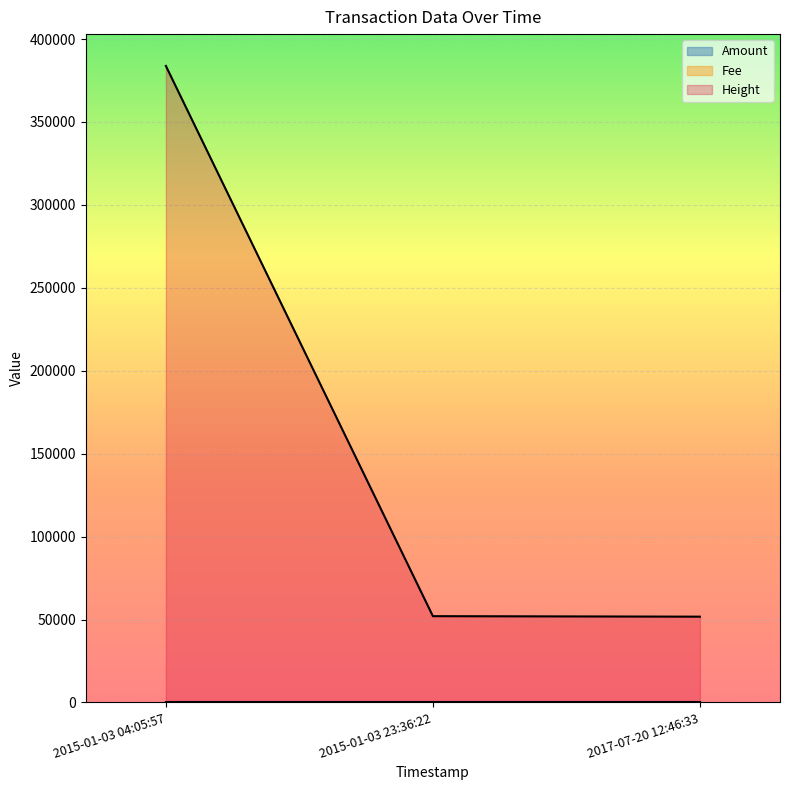

What is the total value across all series at 2015-01-03 04:05:57?

383801